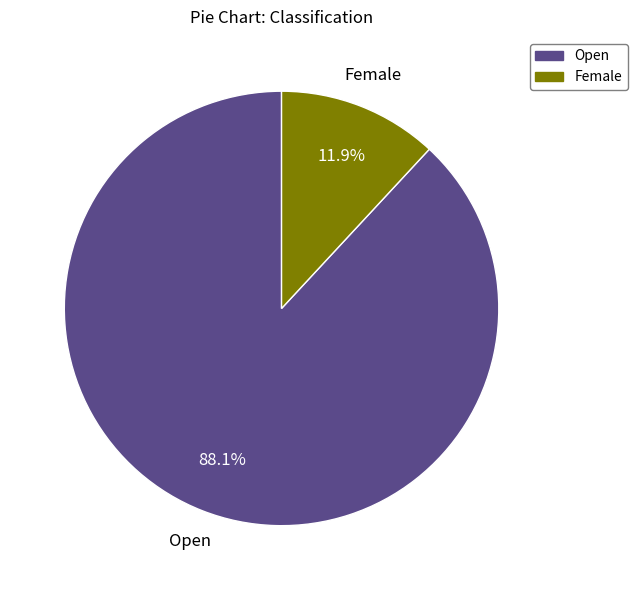

What is the smallest slice in the pie chart?

Female